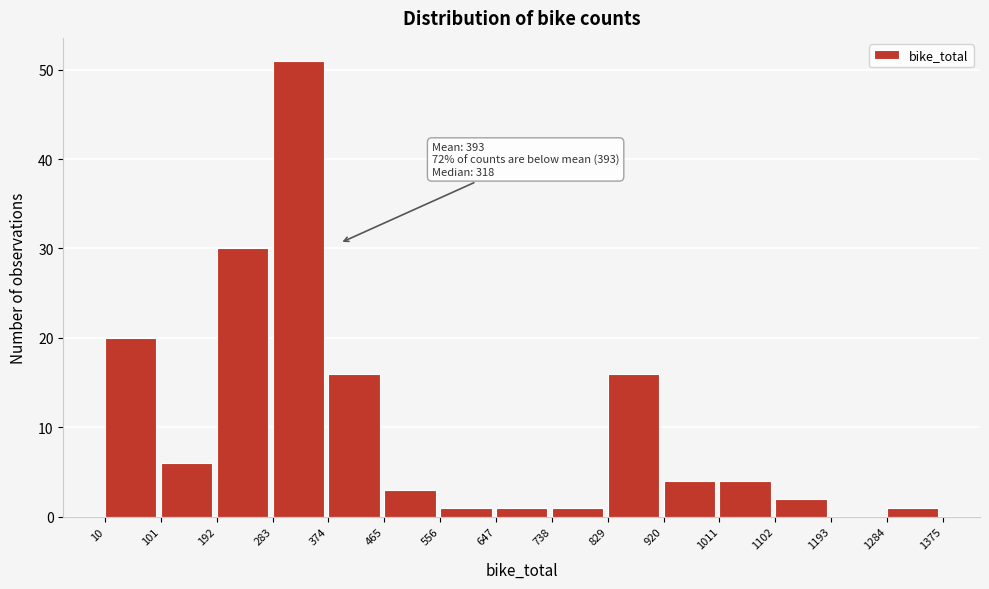

Over which range of the x-axis is the bar tallest?

283 to 374